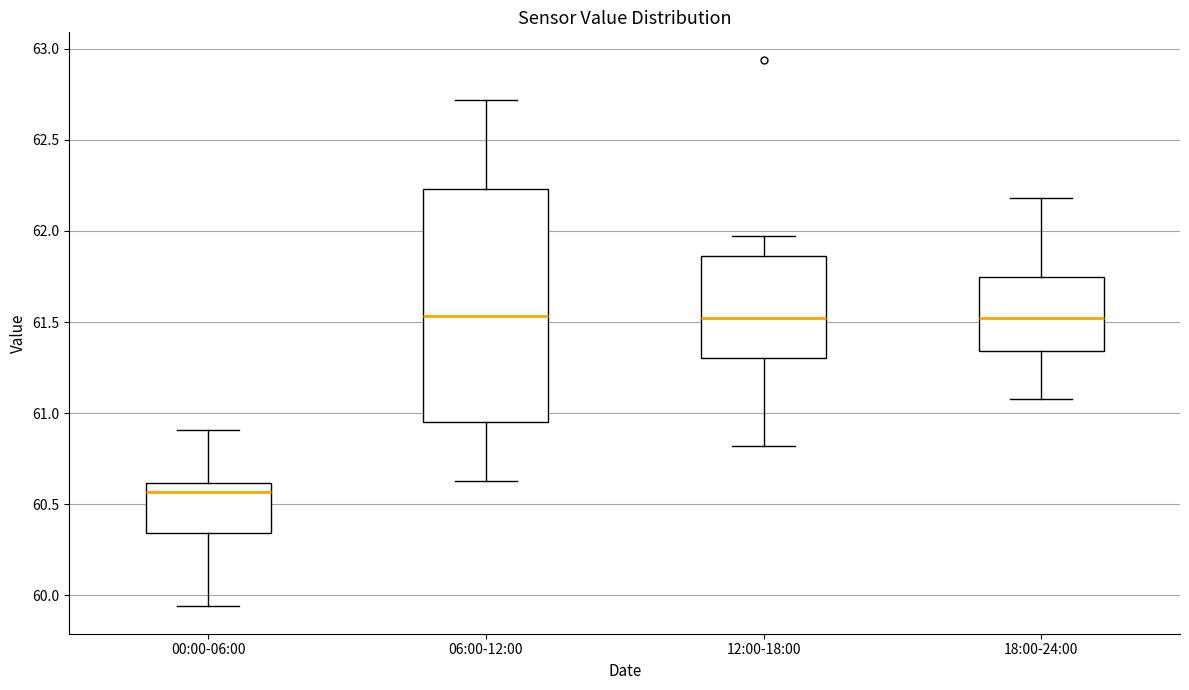

Which box is the tallest, from its lower edge to its upper edge?

06:00-12:00